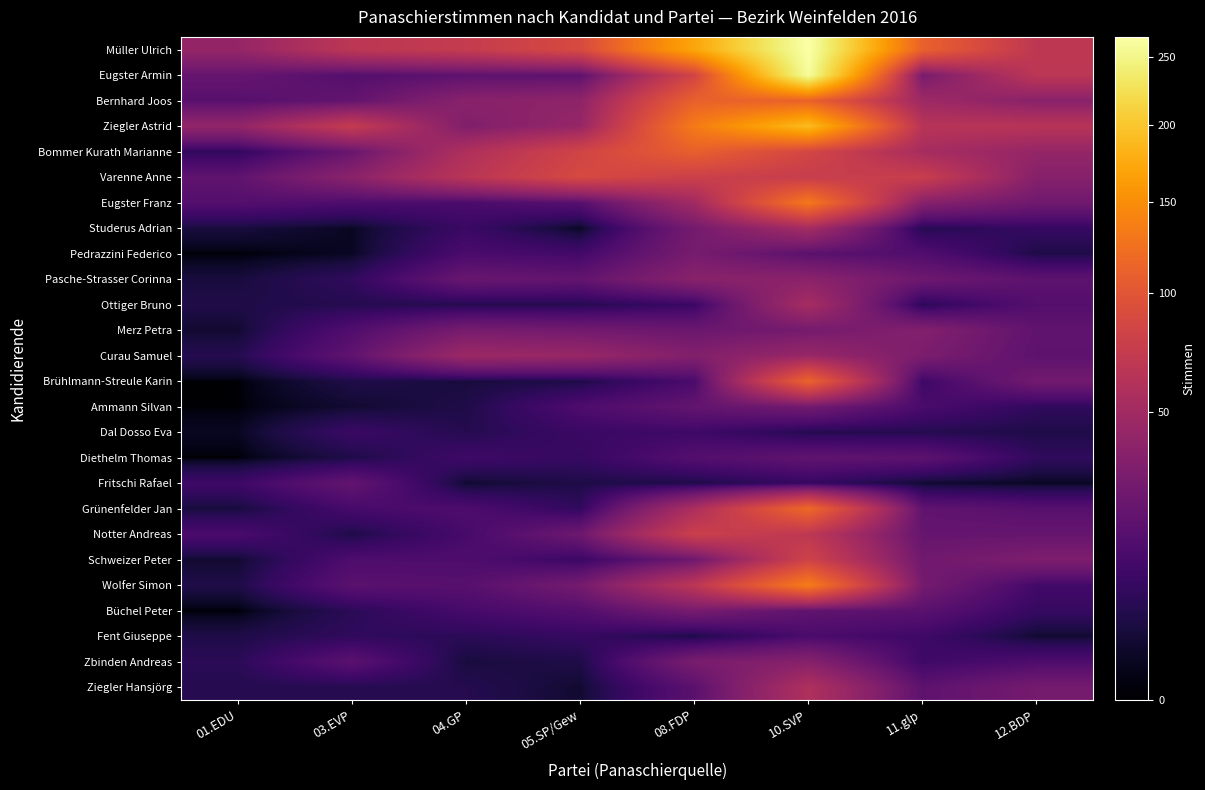

Rank the series by their maximum value, from lowest to highest.

Dal Dosso Eva, Fent Giuseppe, Diethelm Thomas, Fritschi Rafael, Ammann Silvan, Pedrazzini Federico, Büchel Peter, Merz Petra, Zbinden Andreas, Pasche-Strasser Corinna, Curau Samuel, Studerus Adrian, Ottiger Bruno, Ziegler Hansjörg, Notter Andreas, Schweizer Peter, Varenne Anne, Bommer Kurath Marianne, Bernhard Joos, Brühlmann-Streule Karin, Grünenfelder Jan, Eugster Franz, Wolfer Simon, Ziegler Astrid, Eugster Armin, Müller Ulrich